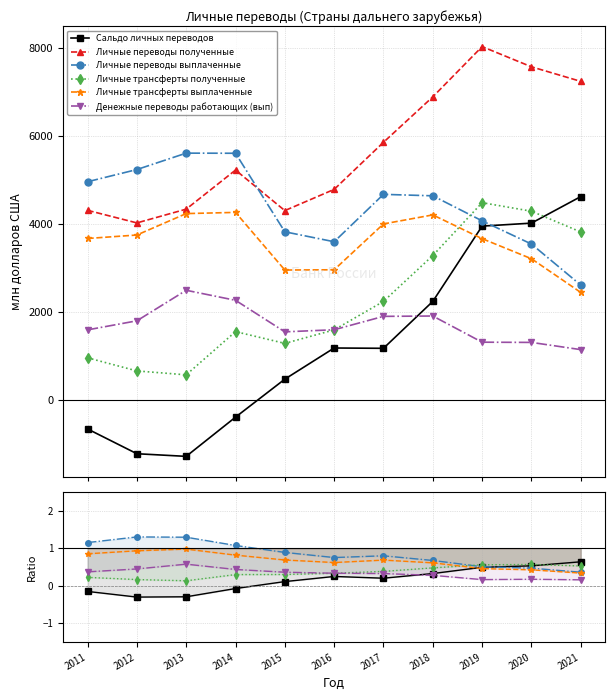

The Денежные переводы работающих (вып) series shows 0.5 at 2017. True or false?

False